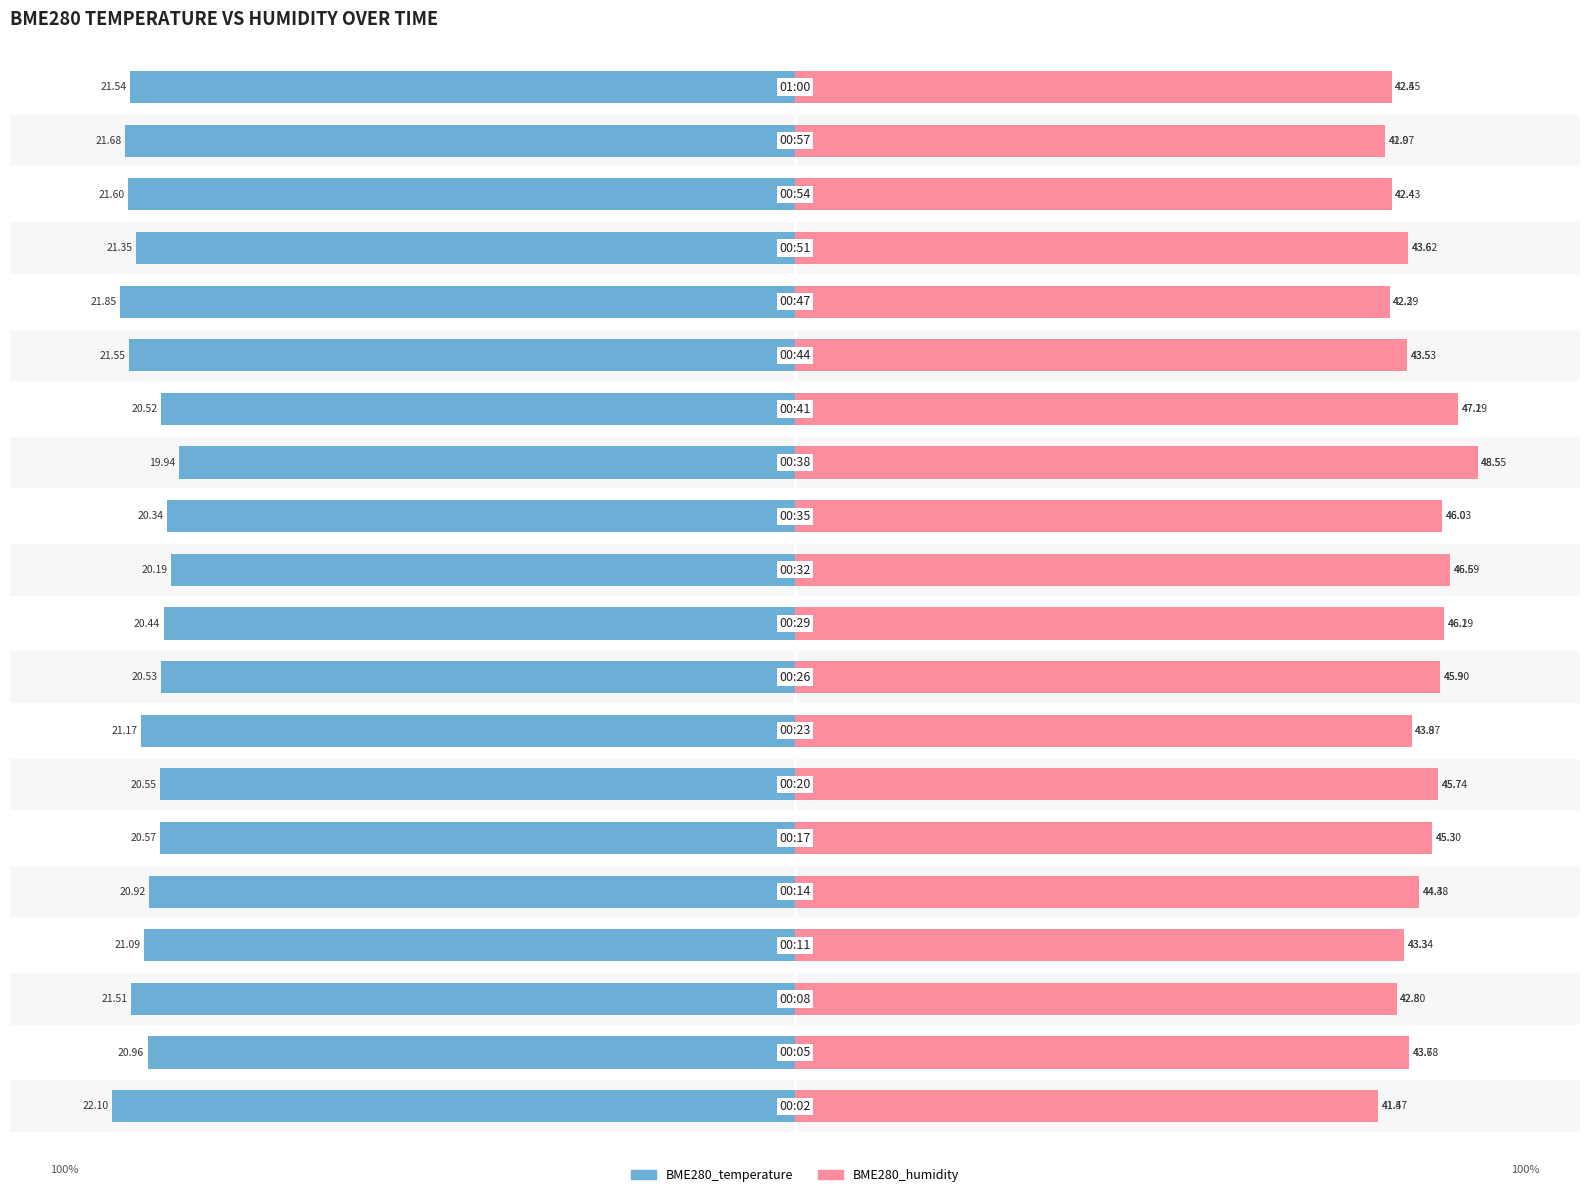

Between 5 and 8, which series saw the biggest shift?

BME280_humidity